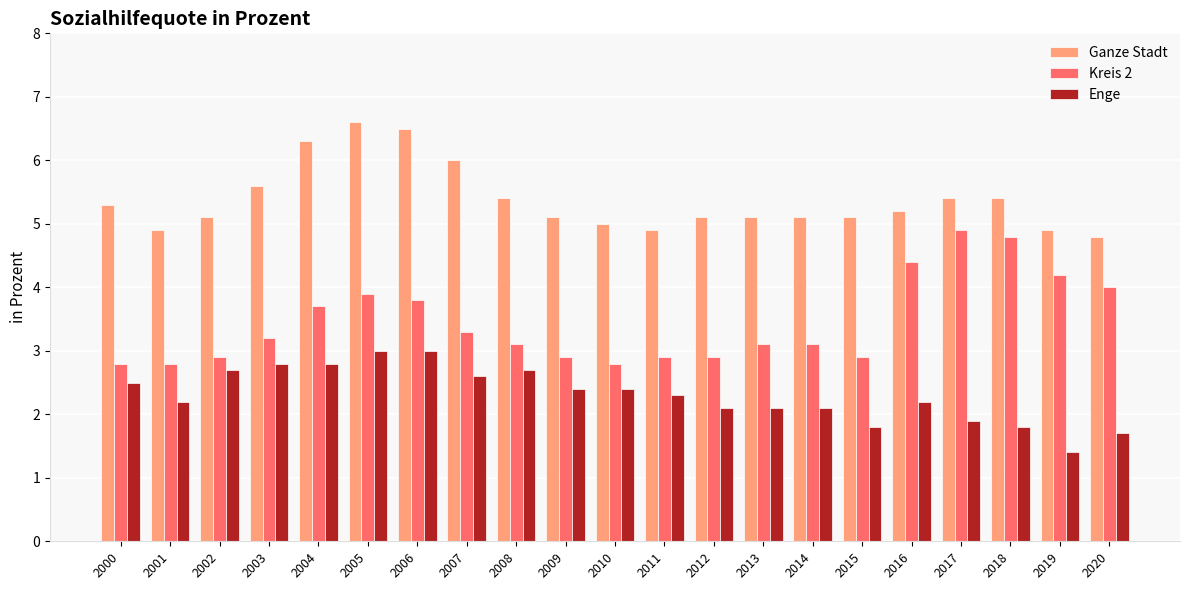

Are the bars grouped side by side (vs. stacked)?

Yes